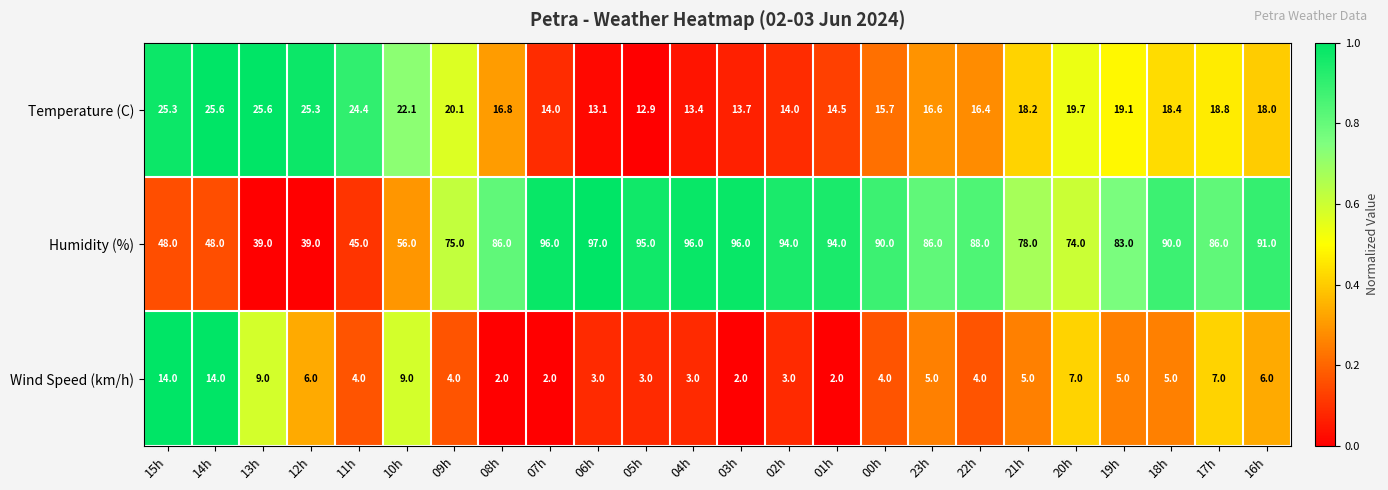

Count the number of data series in this chart.

3